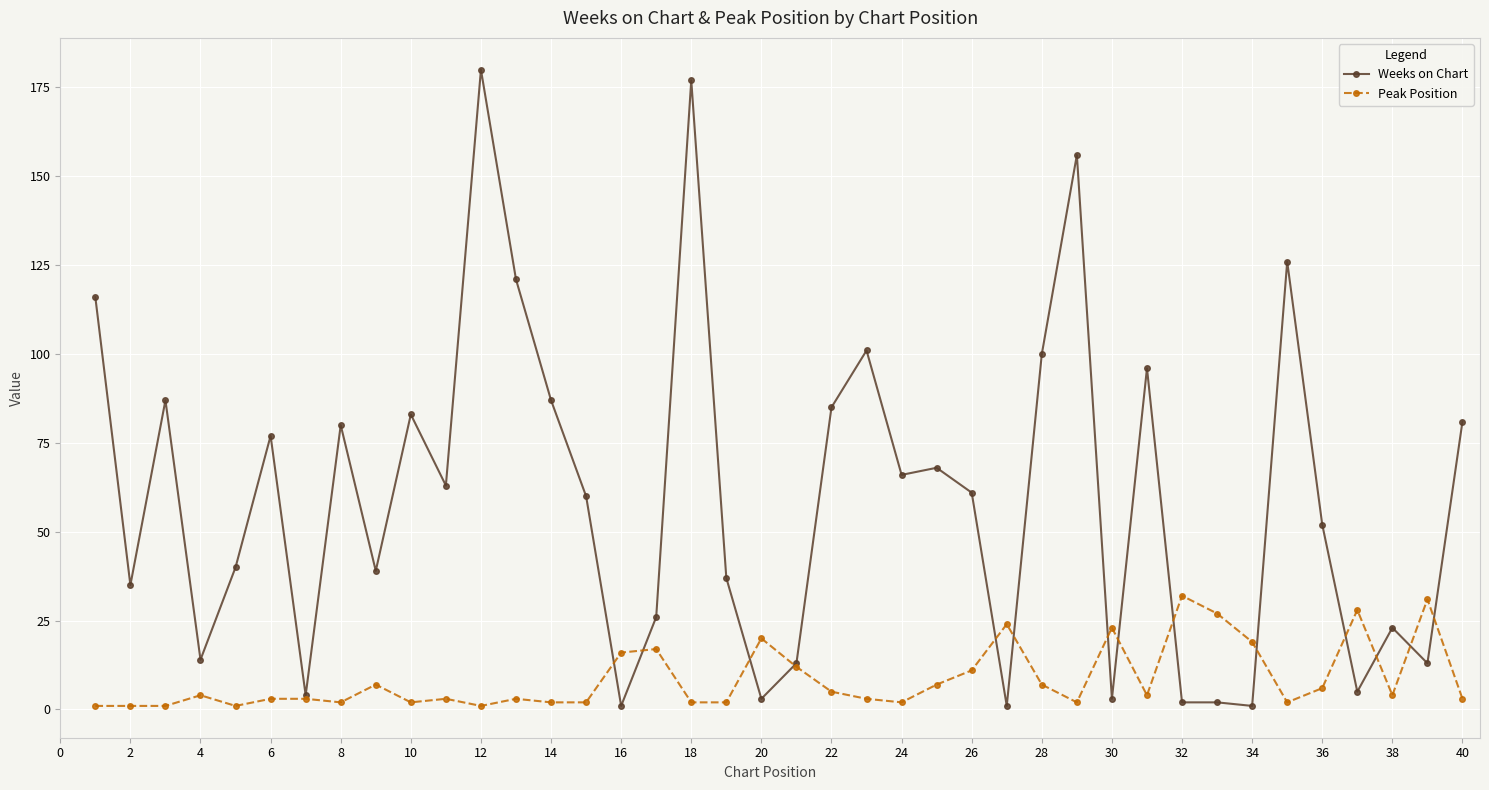

What are all the series names shown in the legend?

Weeks on Chart, Peak Position